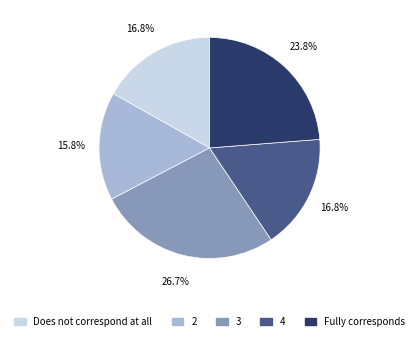

True or false: Fully corresponds accounts for 24% of the total.

True